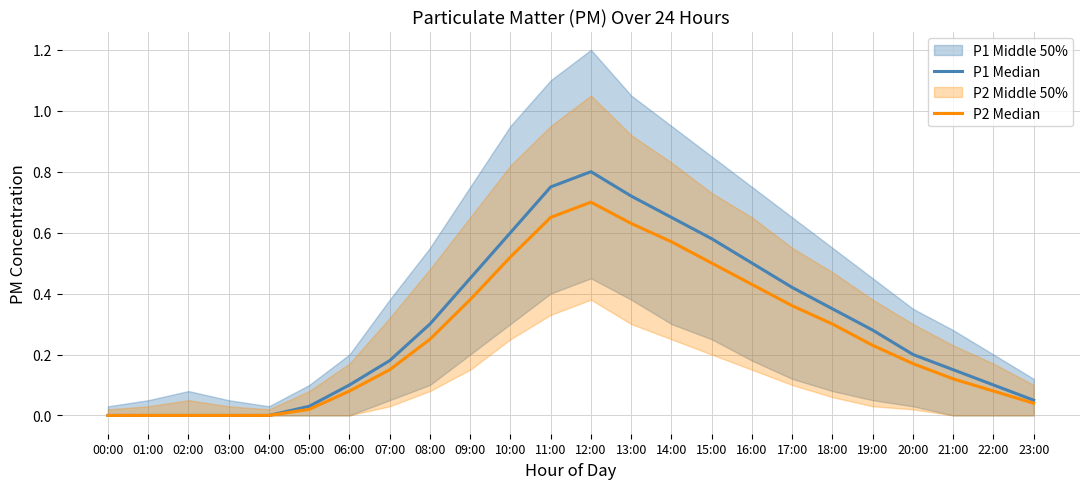

True or false: P2 Median and P1 Median intersect in this chart.

False